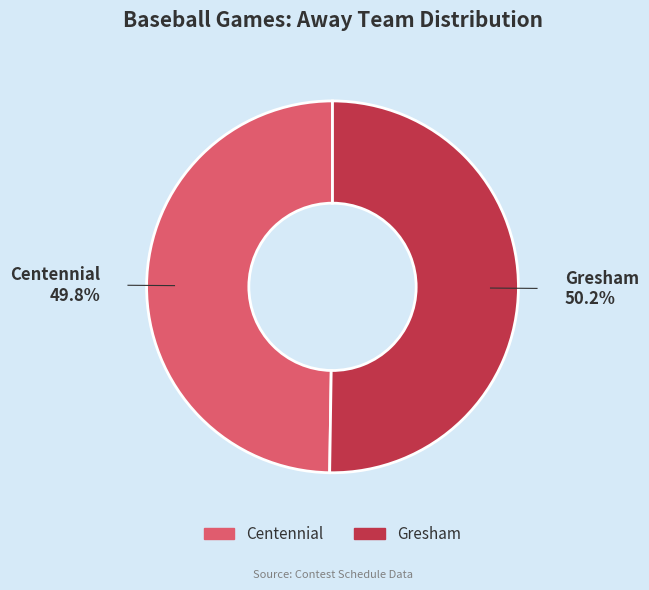

Approximately how many times larger is the value at Gresham compared to Centennial?

1.0